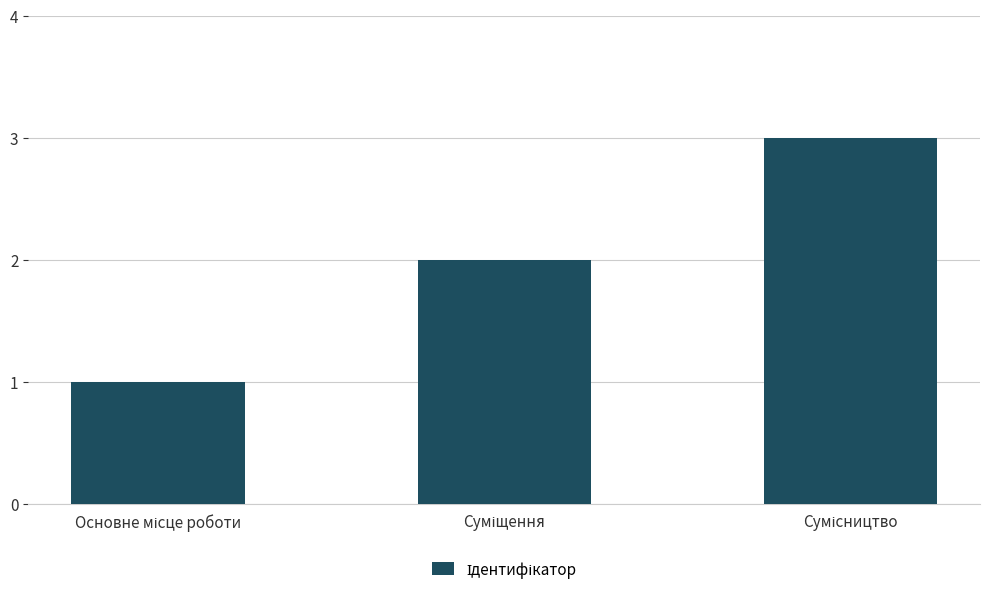

Count the values in the range 1 to 3.

3